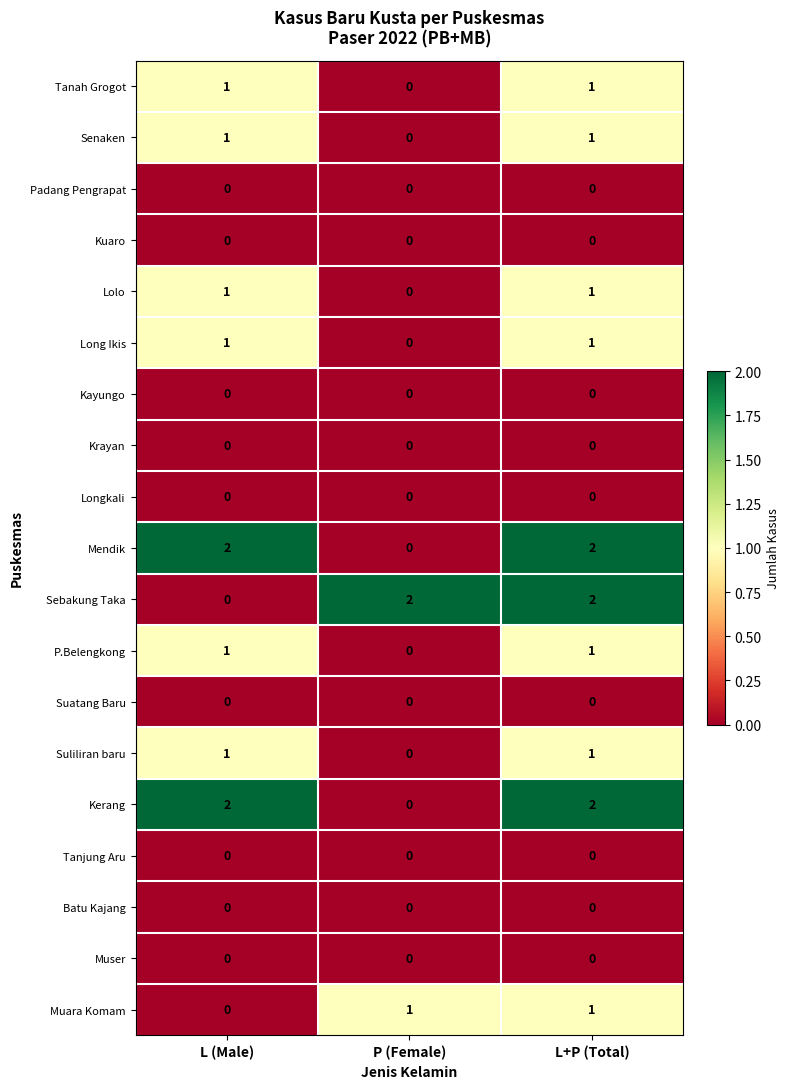

True or false: Longkali has a value of 0 at L+P (Total).

True